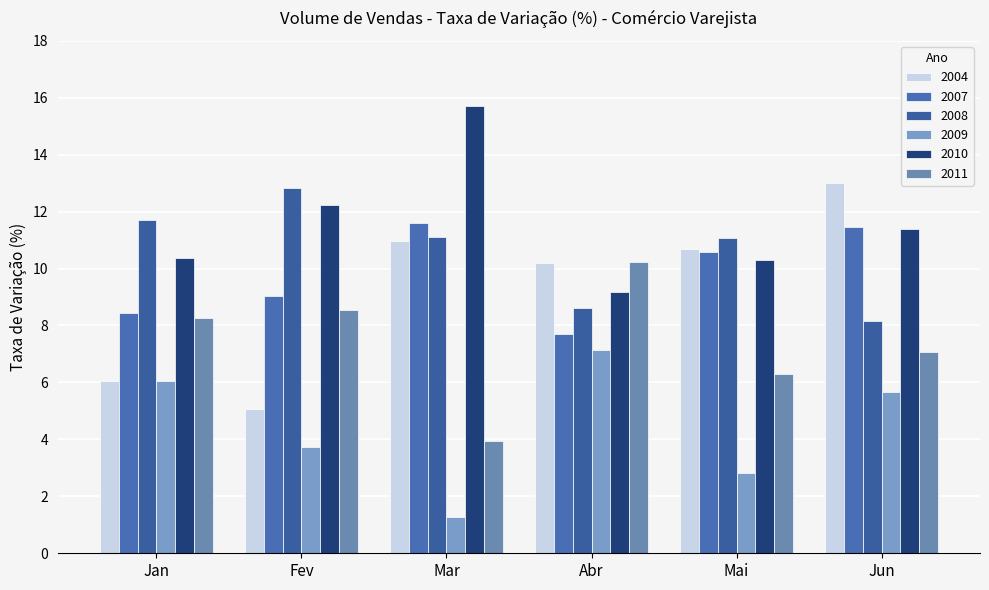

What is the maximum value shown in the chart?

15.7